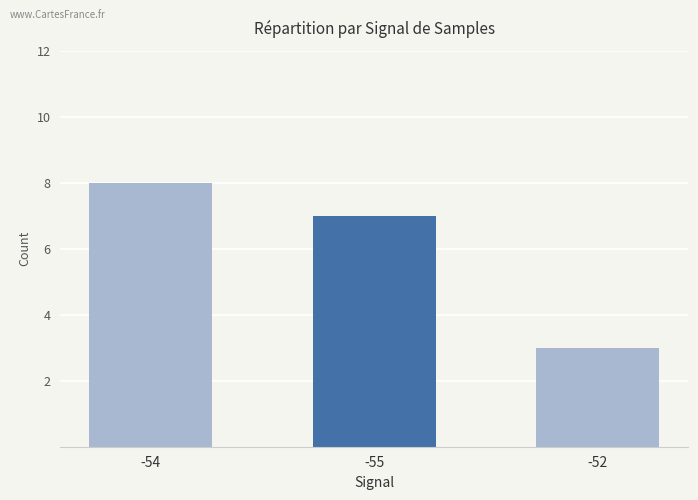

What position from the left is -54?

1